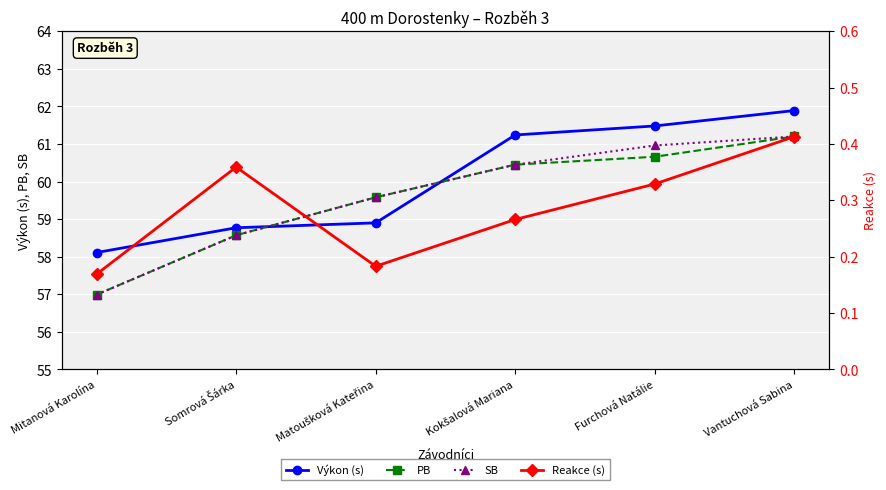

How many lines are shown in the chart?

4